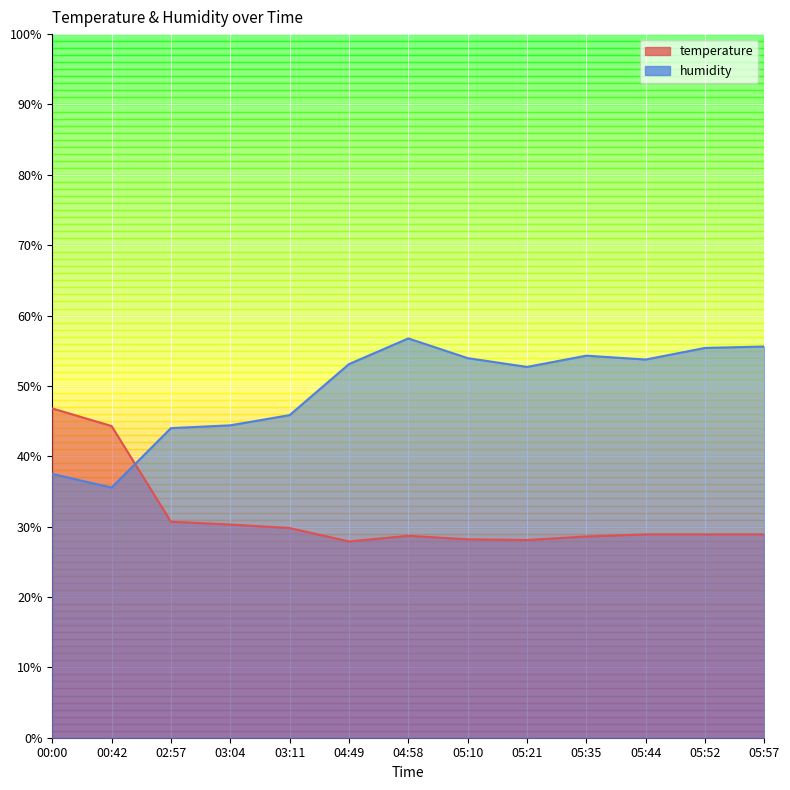

True or false: humidity and temperature cross at least once.

True